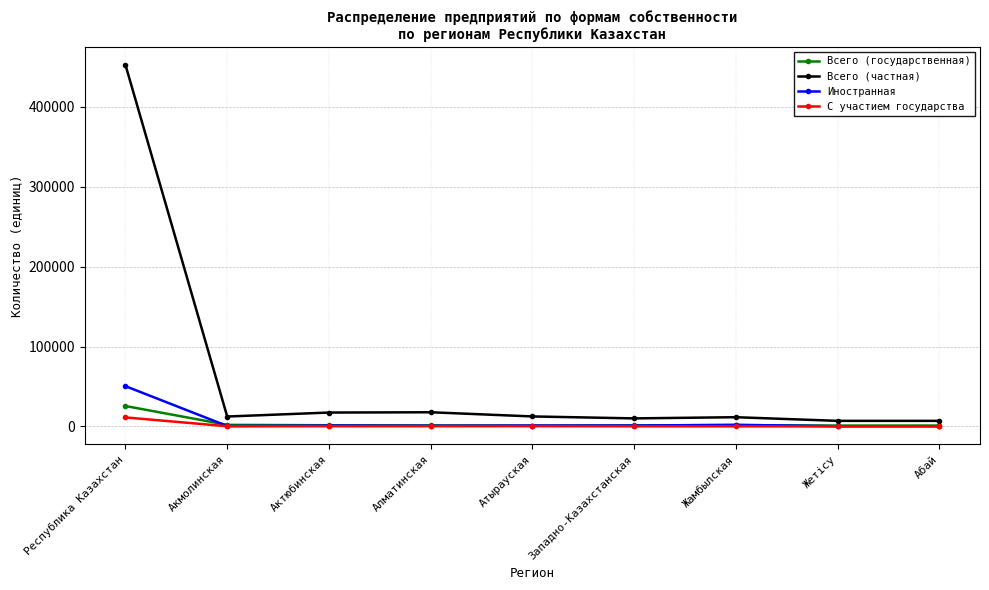

Rank the series by their maximum value, from lowest to highest.

С участием государства, Всего (государственная), Иностранная, Всего (частная)